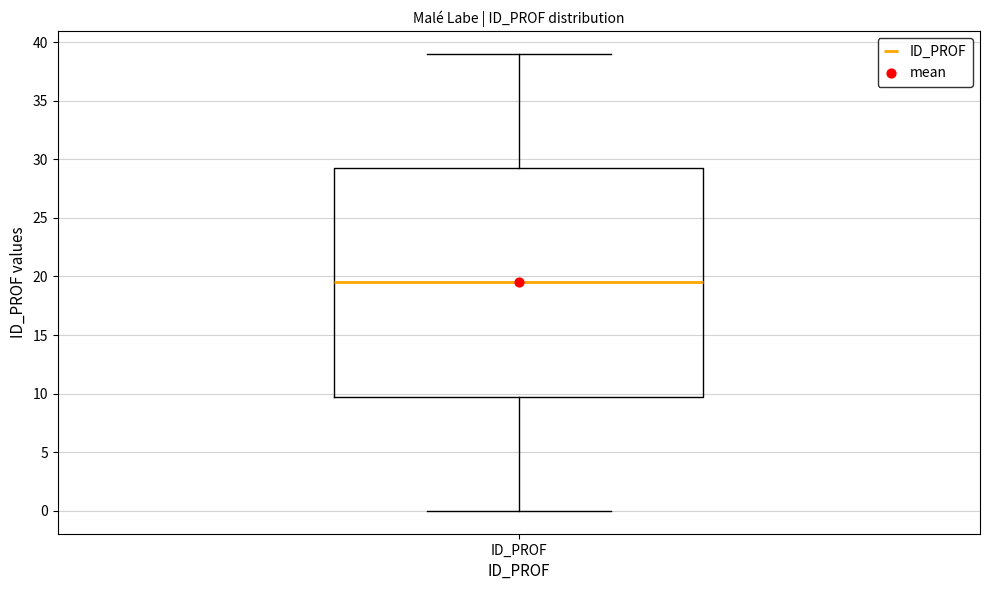

Transcribe this box plot: give where the median line is, the range the box spans, and where the two whiskers end, as read against the y-axis. The values are not printed on the chart, so give them approximately, as read against the axis.

median 19.5, box 10.0 to 29.5, whiskers 0.0 to 39.0